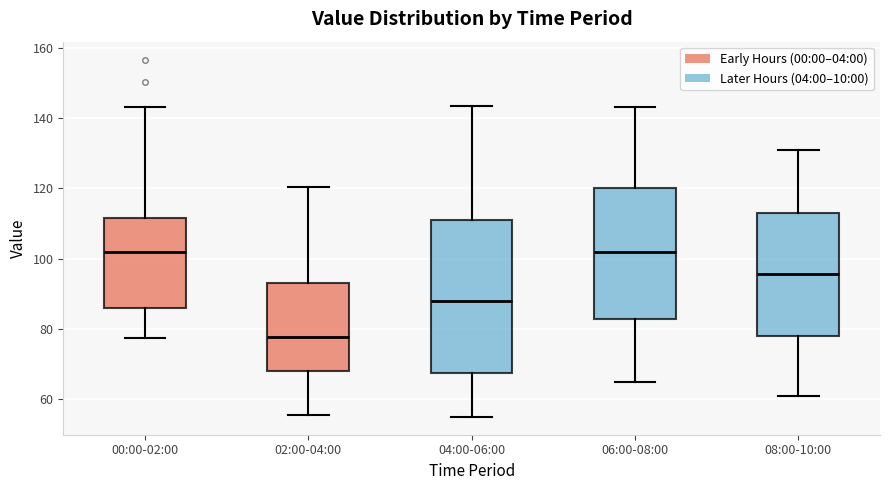

Reading left to right, transcribe this box plot: for each box, give where its median line is, the range the box spans, and where its two whiskers end, as read against the y-axis. The values are not printed on the chart, so give them approximately, as read against the axis.

00:00-02:00: median 102, box 86 to 112, whiskers 78 to 144
02:00-04:00: median 78, box 68 to 92, whiskers 56 to 120
04:00-06:00: median 88, box 68 to 112, whiskers 56 to 144
06:00-08:00: median 102, box 82 to 120, whiskers 66 to 144
08:00-10:00: median 96, box 78 to 114, whiskers 62 to 132